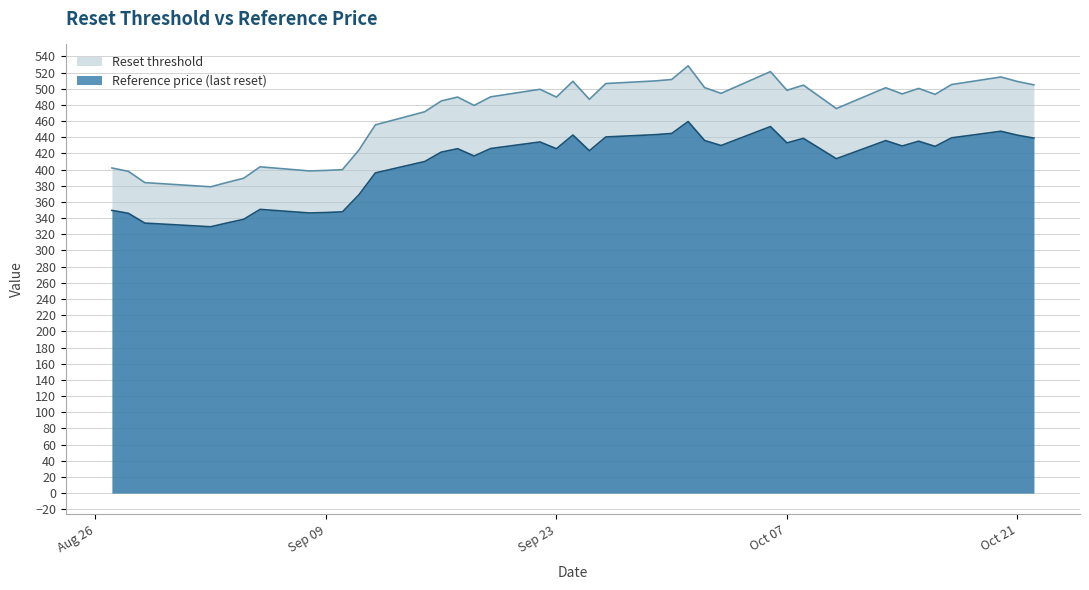

Rank the series by their average value, from lowest to highest.

Reference price (last reset), Reset threshold